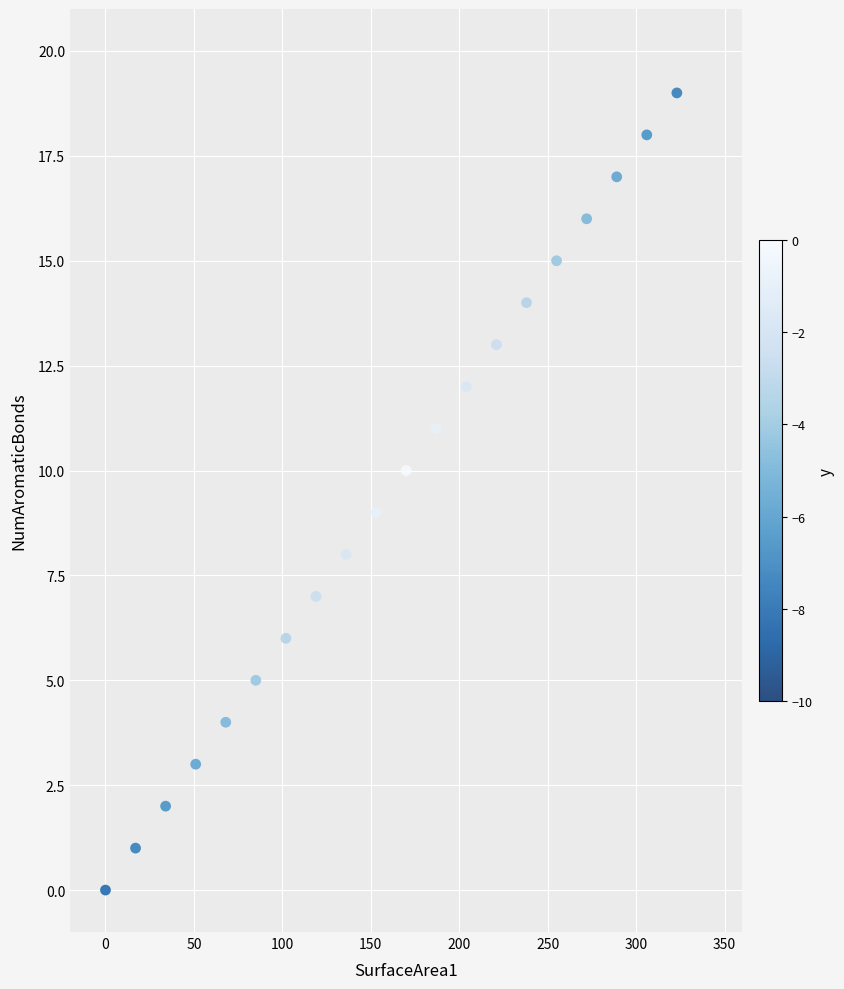

What is the range of Y values (max minus min)?

19